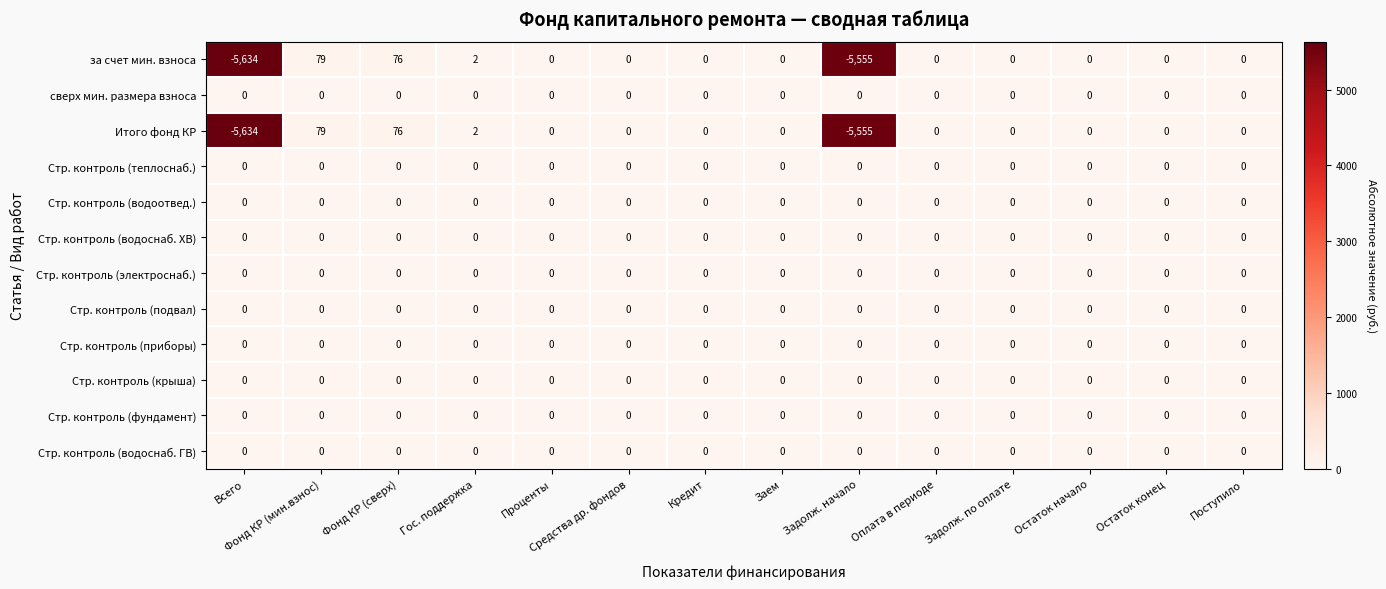

True or false: Стр. контроль (водоотвед.) has a value of 0 at Кредит.

True